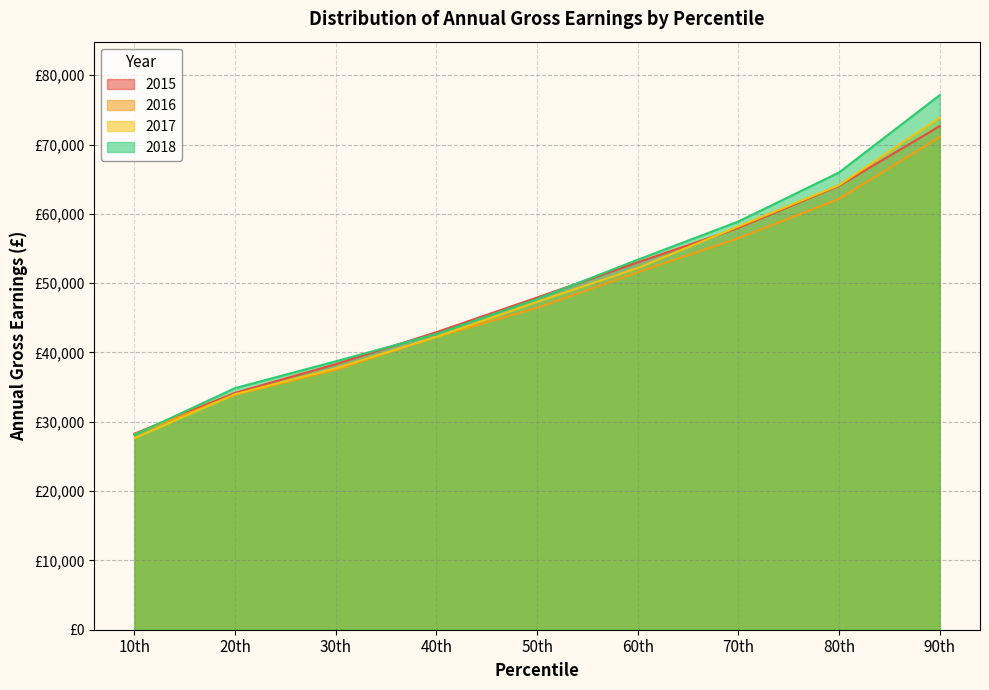

The value of 2016 at 20th is 33897. True or false?

True